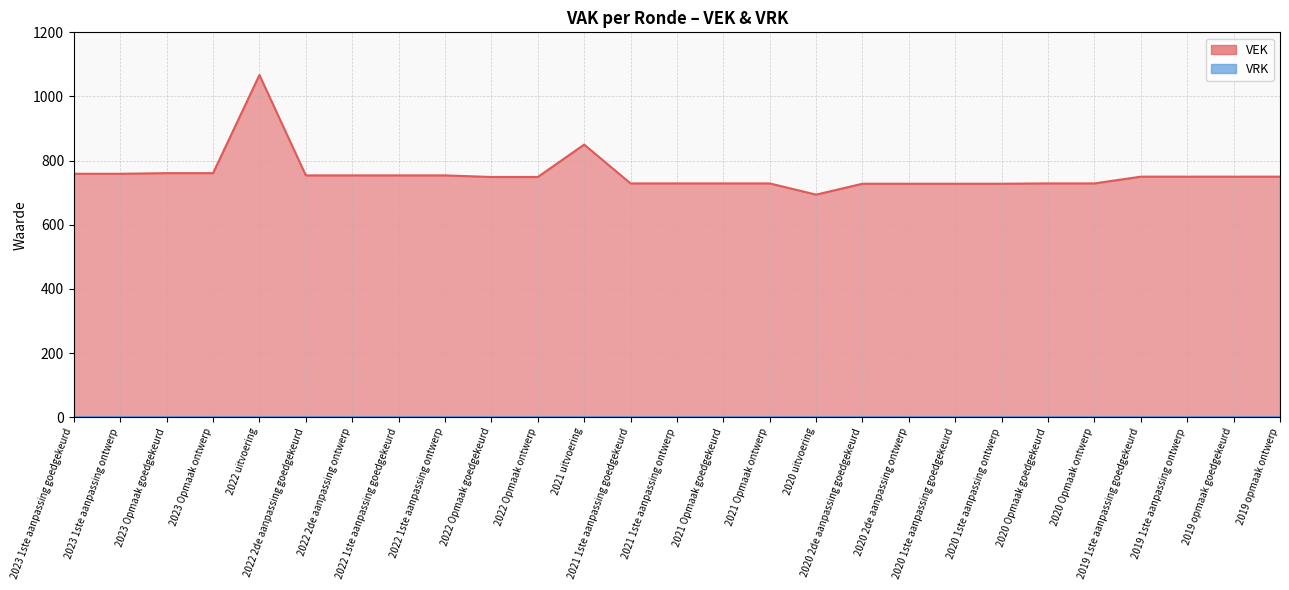

The chart shows a value of 478 at 2023 1ste aanpassing ontwerp. True or false?

False